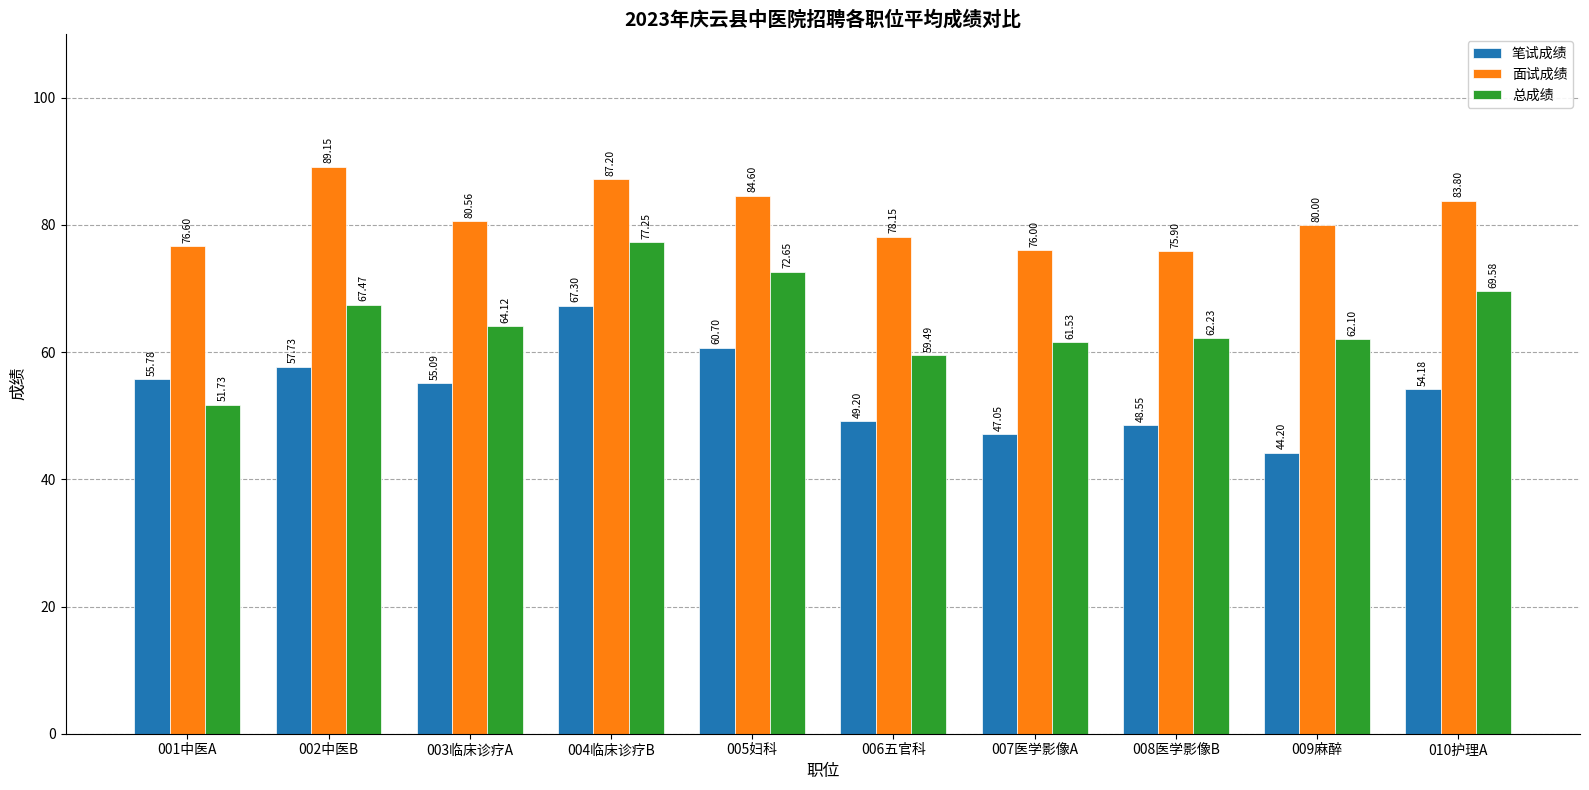

Which series has the largest range (max minus min)?

总成绩